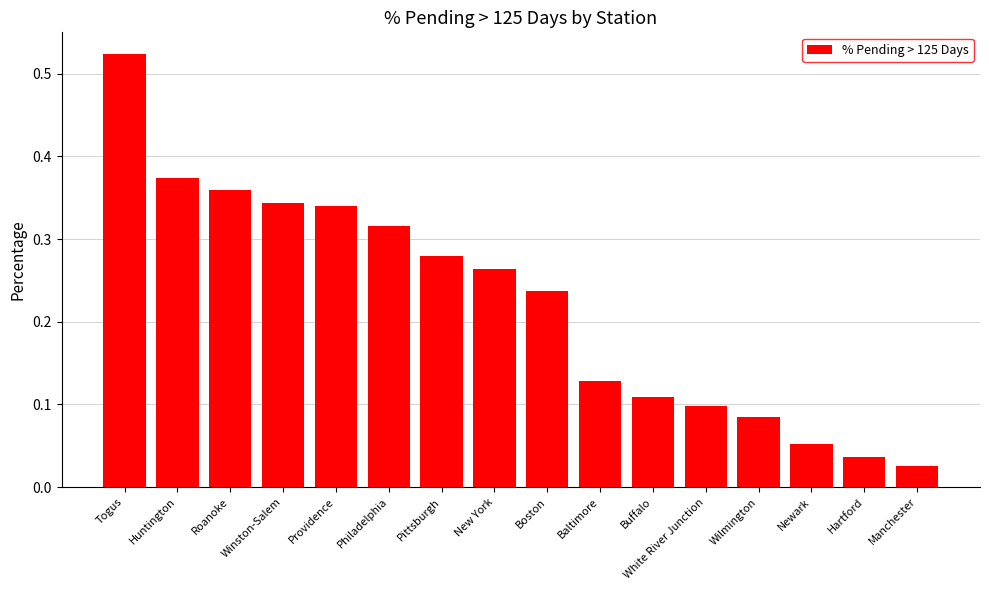

What is the label of the 7th bar from the right?

Baltimore